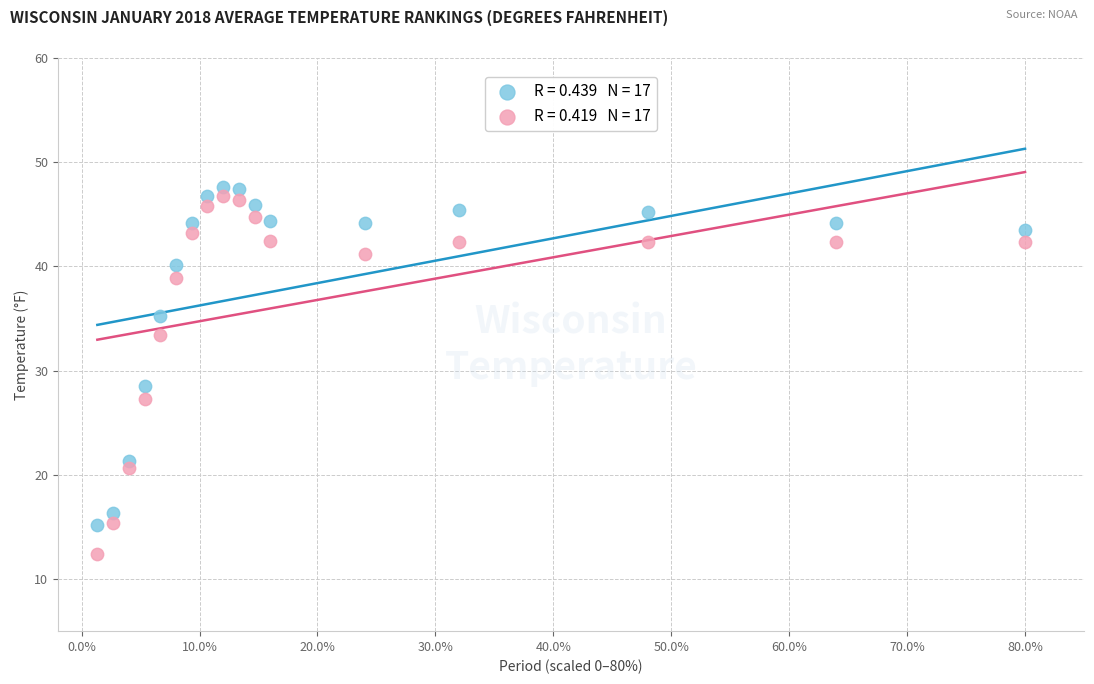

Across all data points, what is the range of X values (max minus min)?

78.7